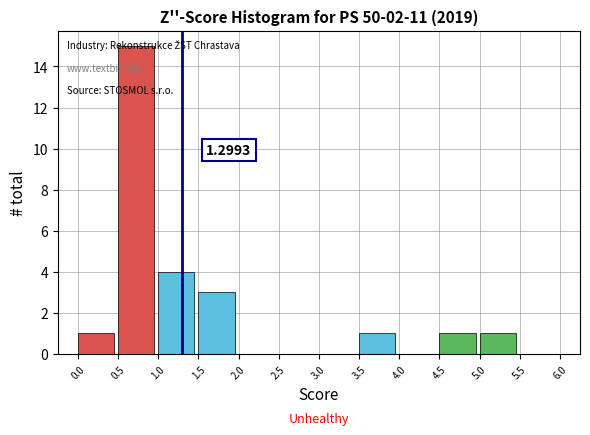

Which range on the x-axis has the tallest bar?

0.5 to 1.0